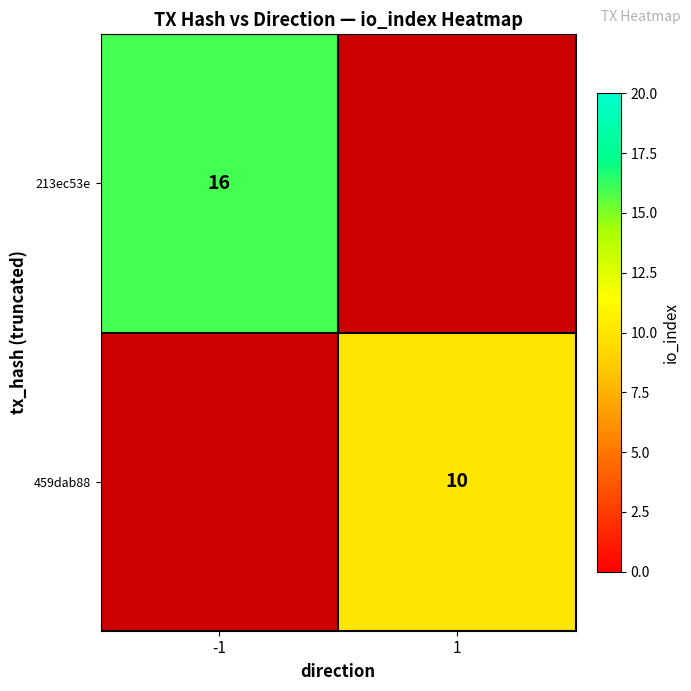

Which has a higher value, -1 or 1?

1